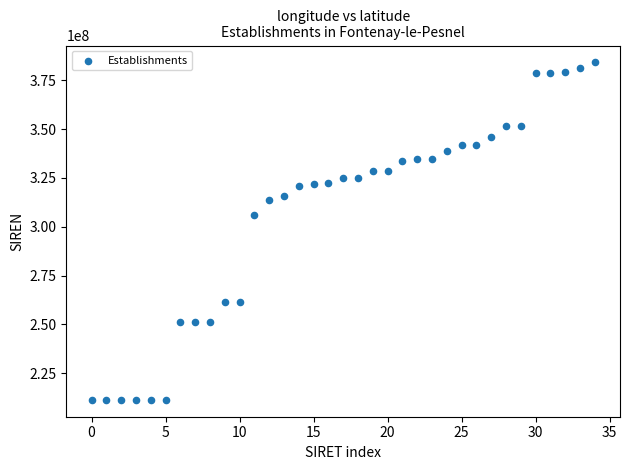

What Y value in the scatter plot is closest to 297782744?

306186891